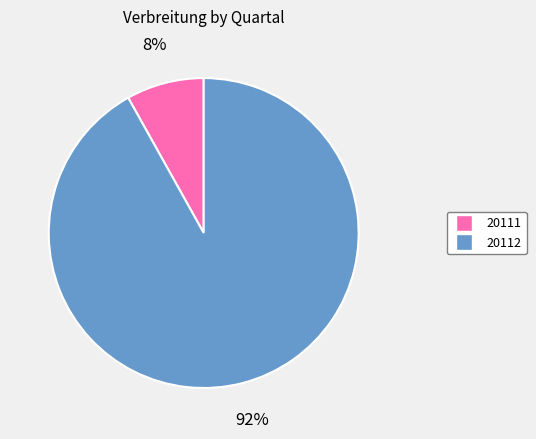

What is the majority slice?

20112